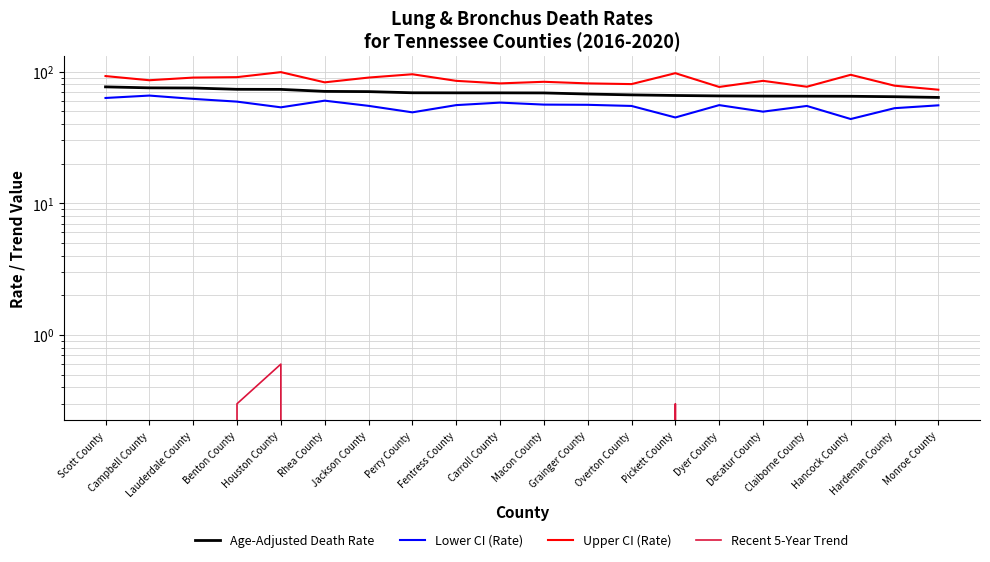

True or false: Age-Adjusted Death Rate and Lower CI (Rate) cross at least once.

False